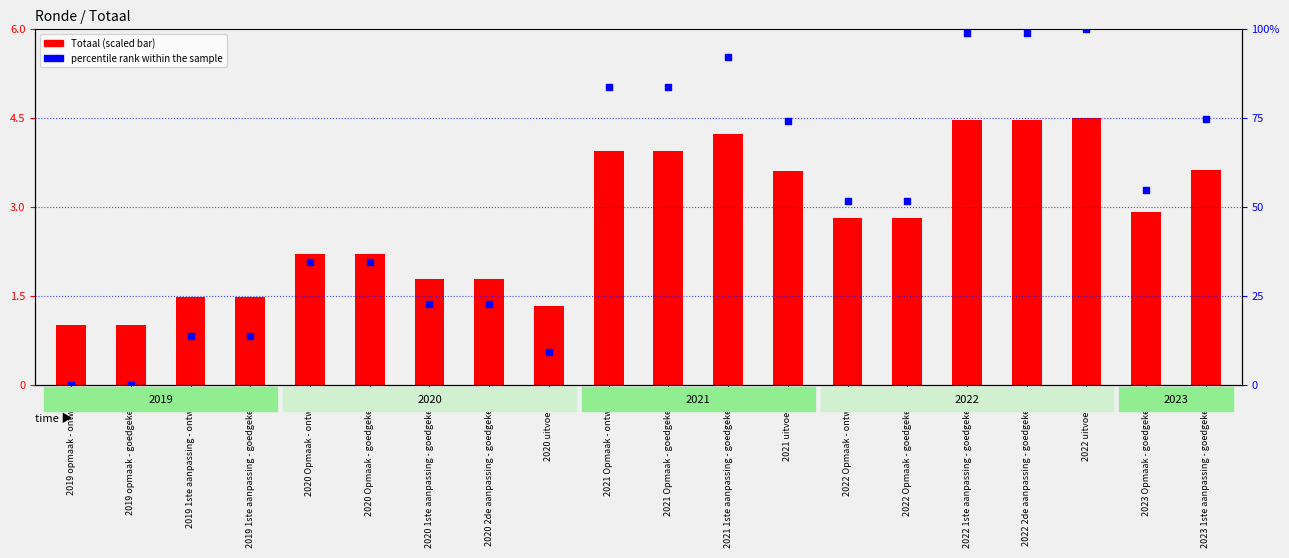

Which series has the widest spread of Y values?

percentile rank within the sample